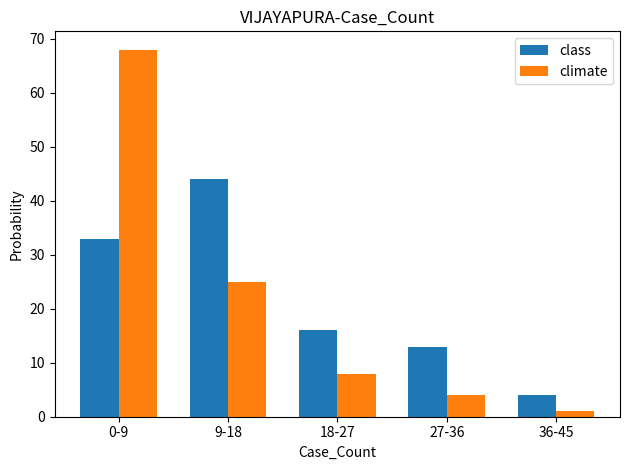

What is the difference between the maximum and minimum values in the climate series?

67